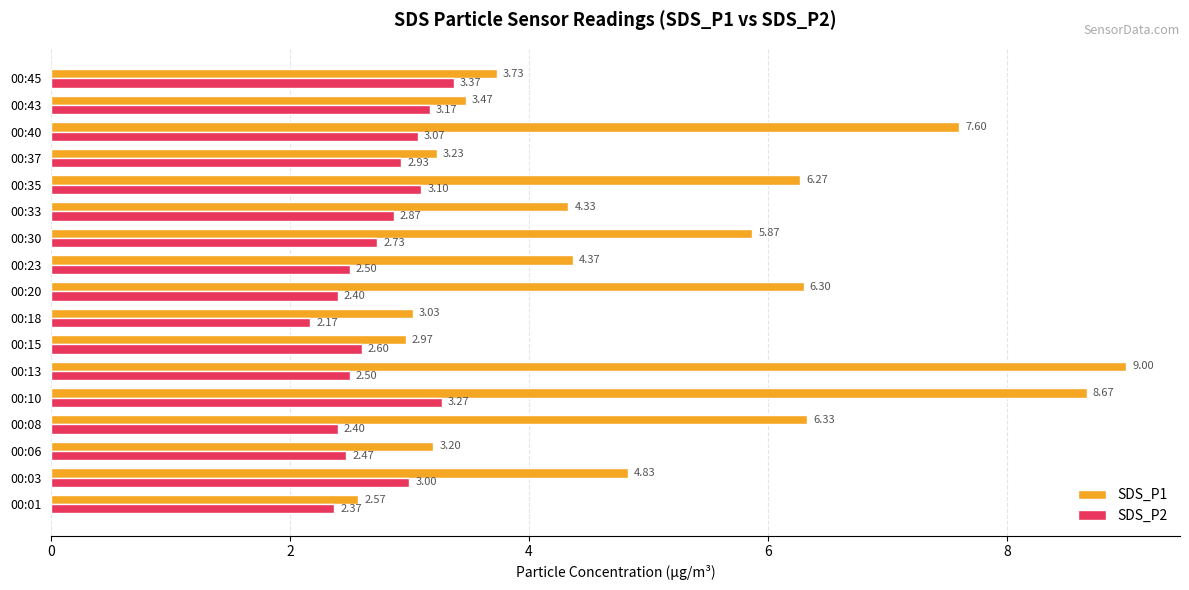

What is the sum of all SDS_P1 values?

85.8